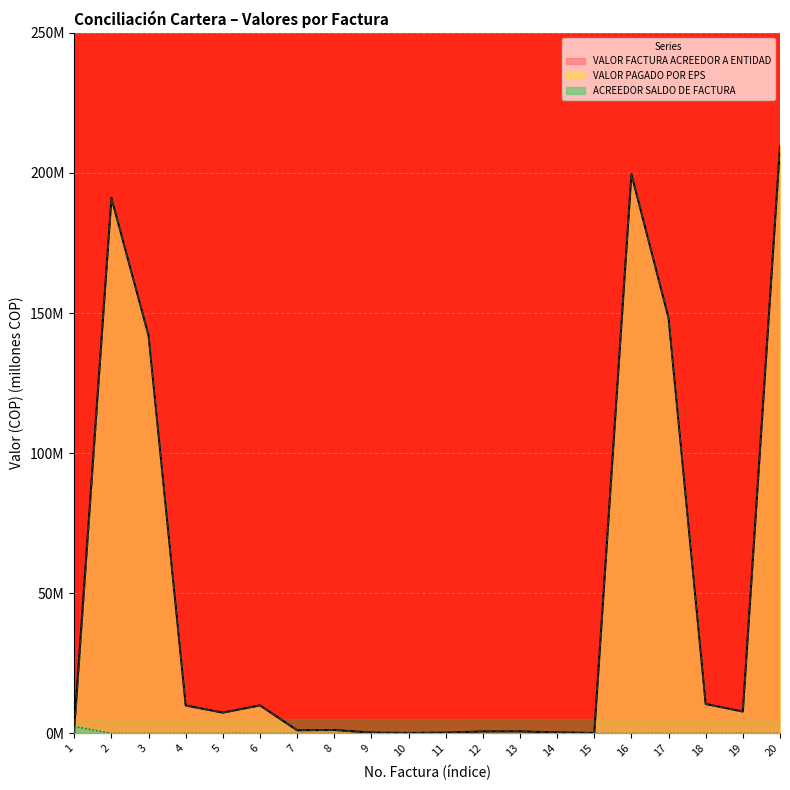

True or false: VALOR FACTURA ACREEDOR A ENTIDAD and ACREEDOR SALDO DE FACTURA cross at least once.

False